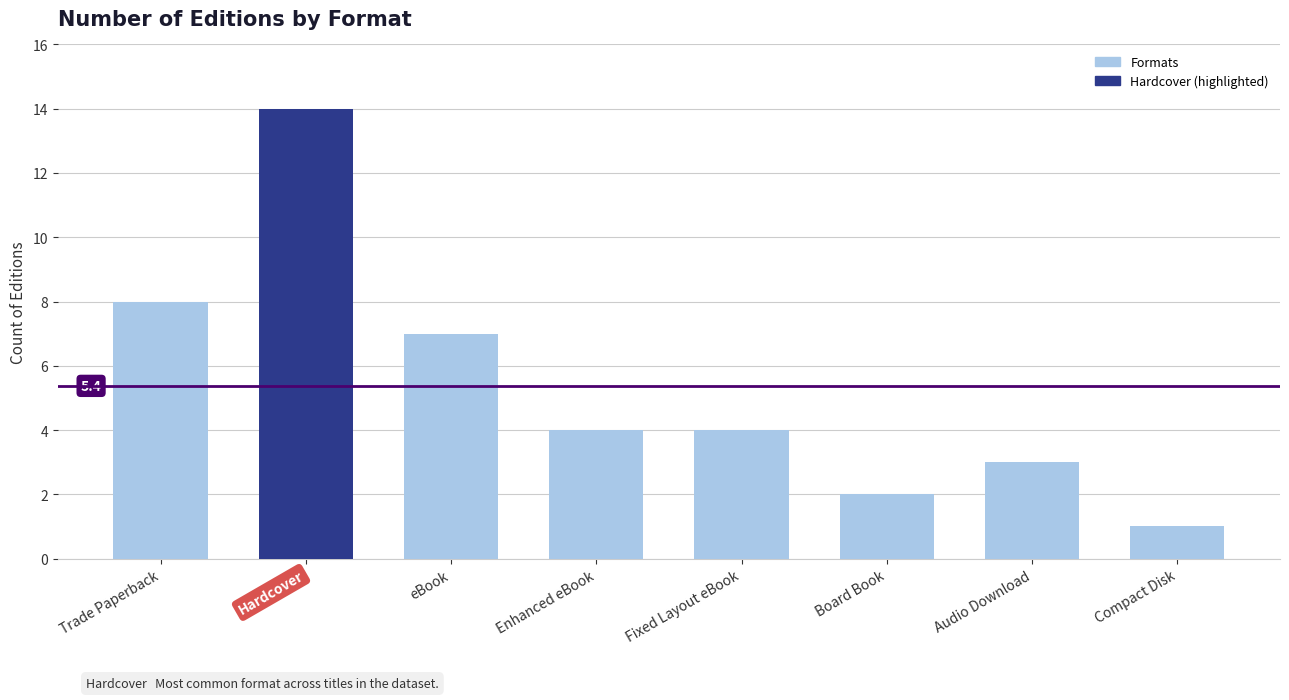

What value does the data have at Trade Paperback, to the nearest 10?

10